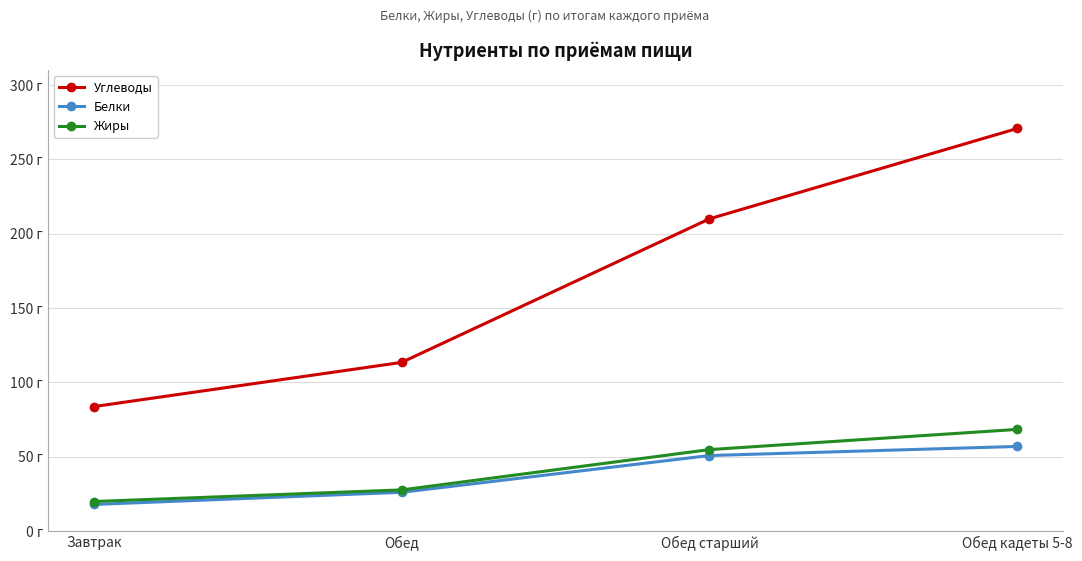

Is this an area chart (filled region under the line)?

No